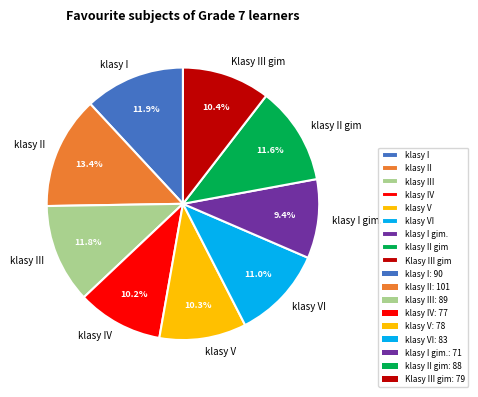

What percentage is the klasy VI slice, to the nearest percent?

11%